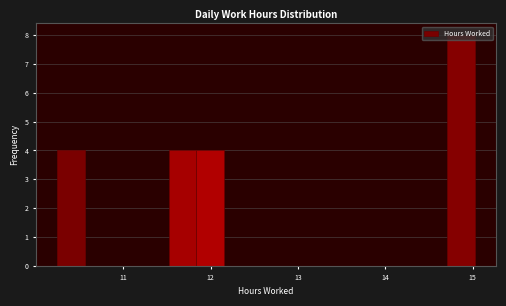

Around what value on the x-axis is the tallest bar? Give the approximate position of its centre, as read against the axis.

14.9